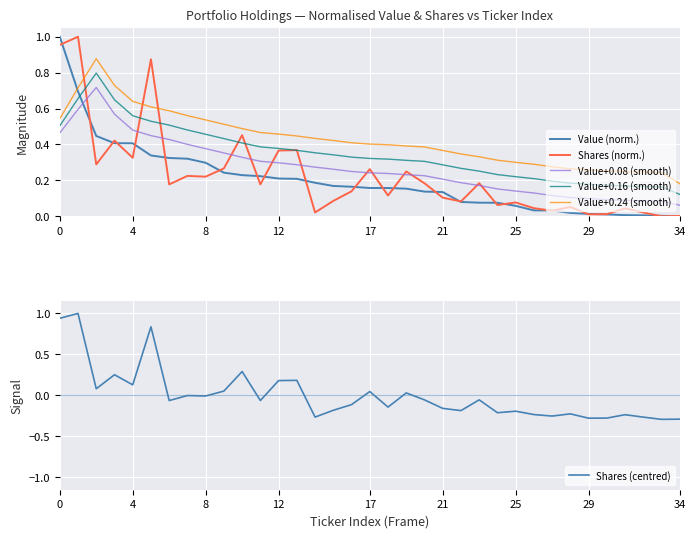

What is the maximum value for Value+0.16 (smooth)?

0.8